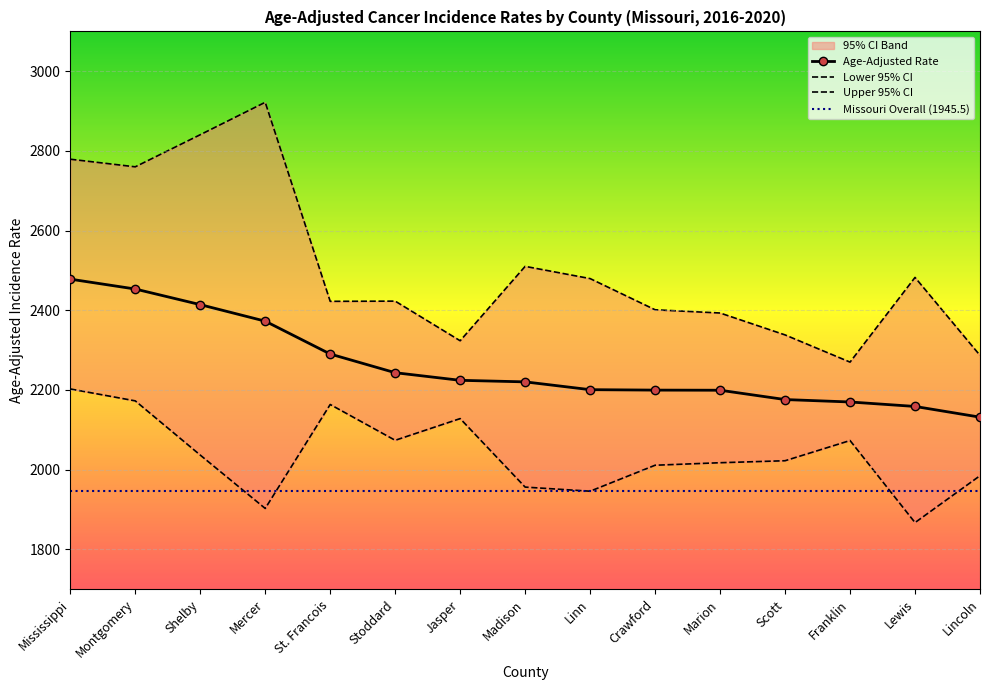

True or false: Upper 95% CI and Age-Adjusted Rate cross at least once.

False